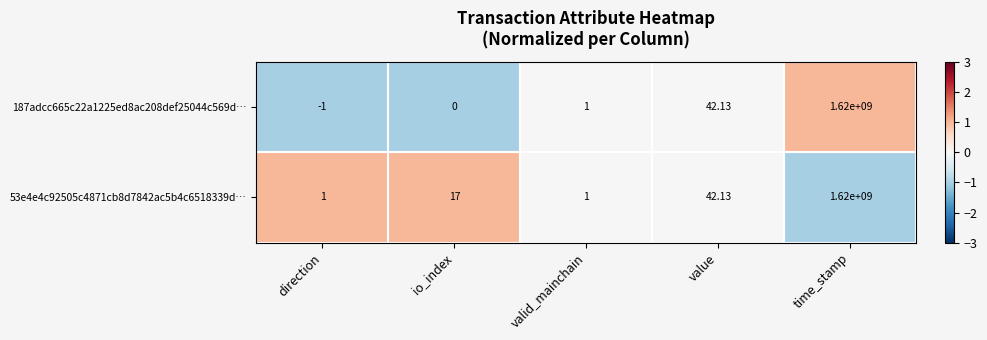

How many series are shown in this chart?

2